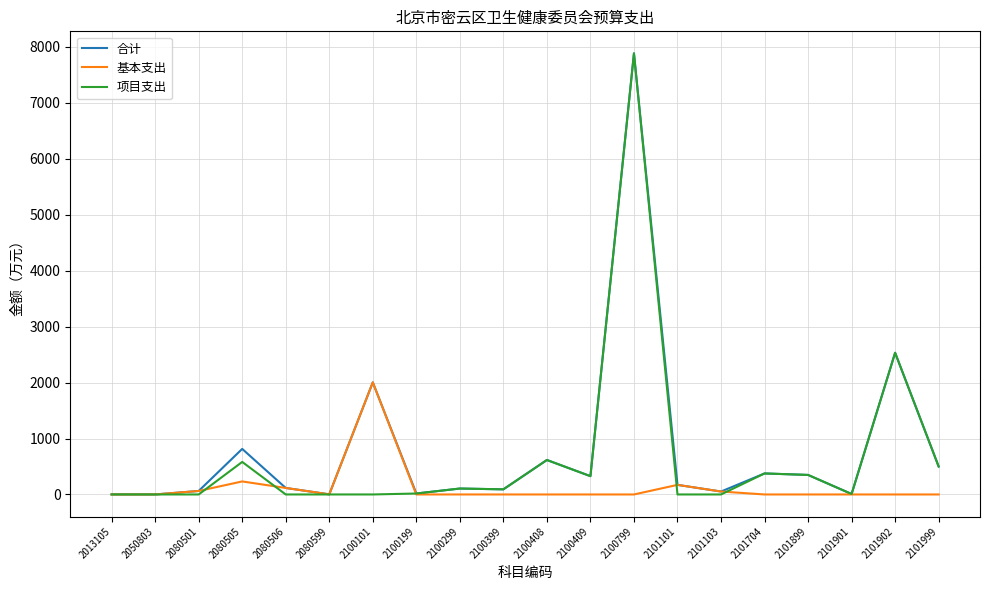

At which label is 项目支出 closest to 3941?

2101902